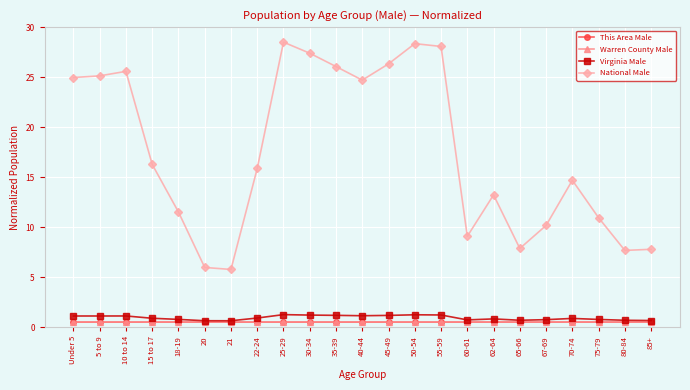

True or false: National Male and Warren County Male intersect in this chart.

False